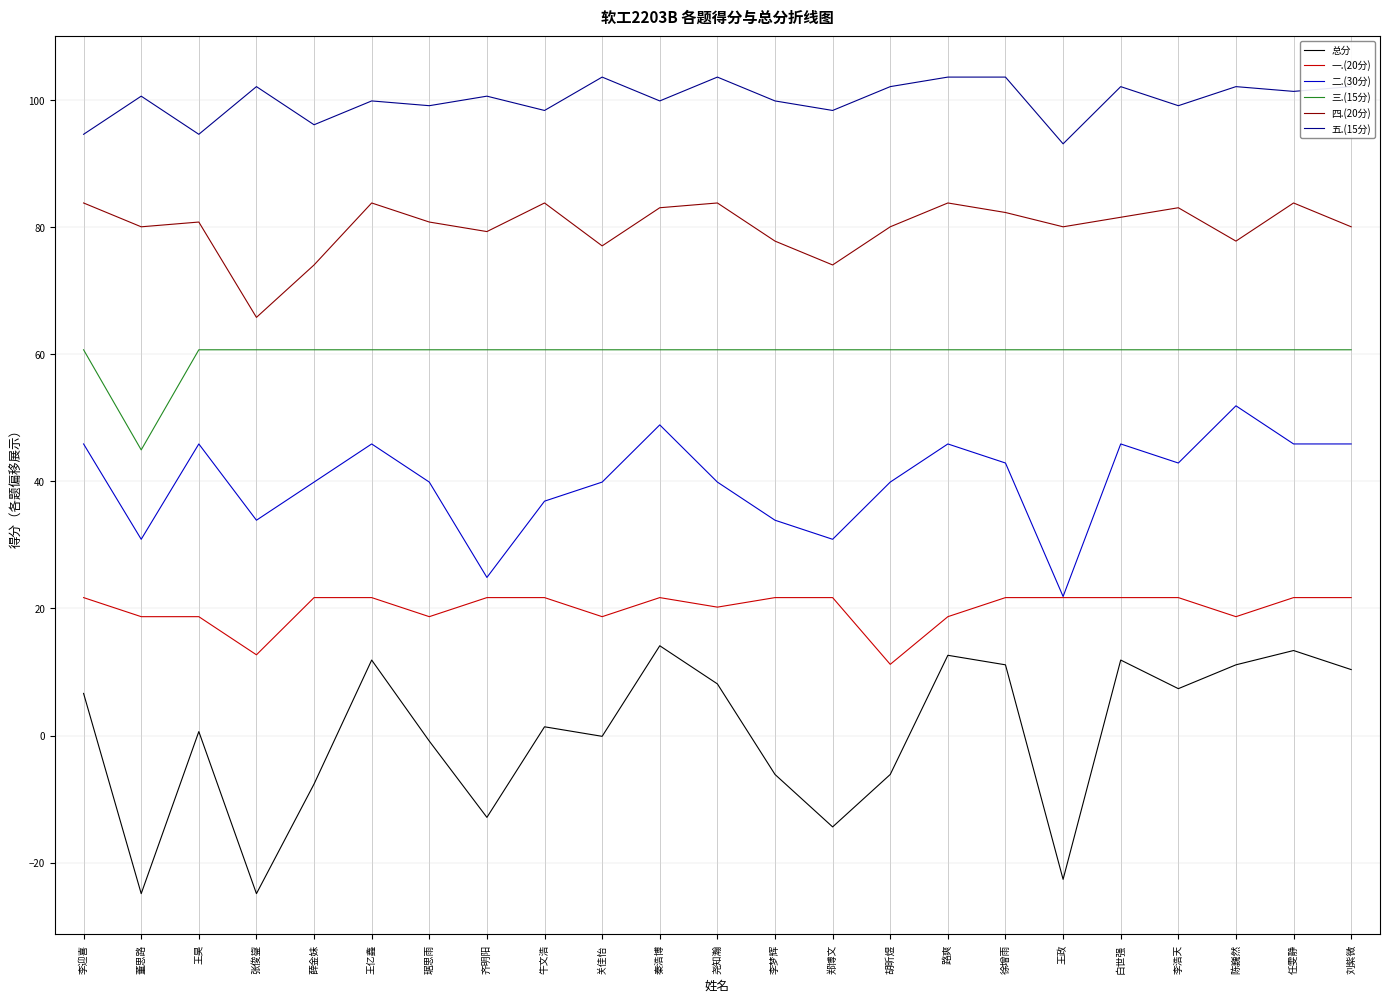

Which series has the widest spread of values?

总分